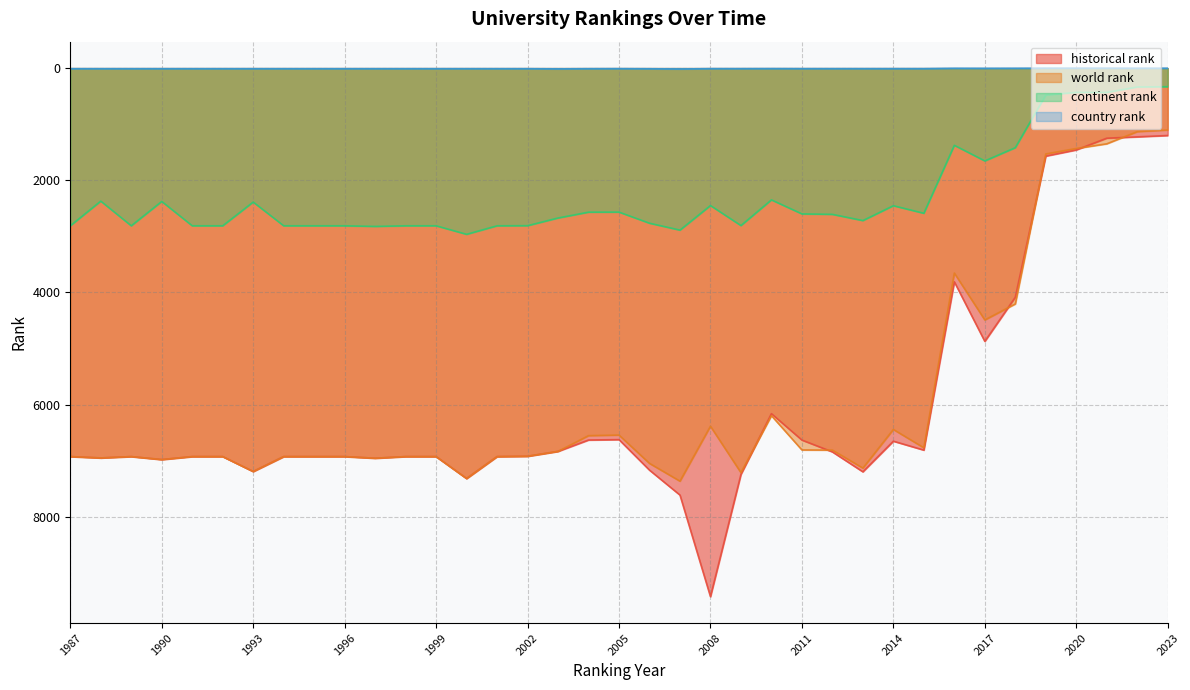

Which category has the highest value in the country rank series?

2007